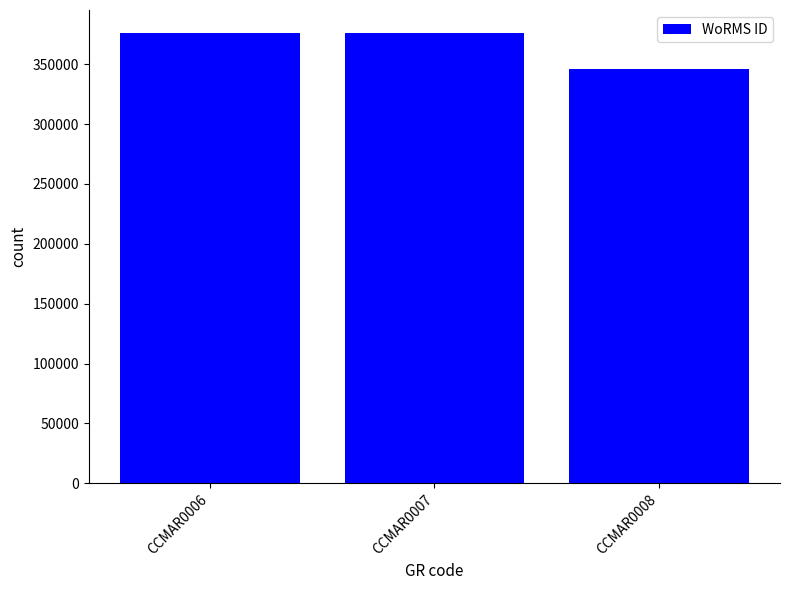

What is the value of the 2nd bar from the left?

375951